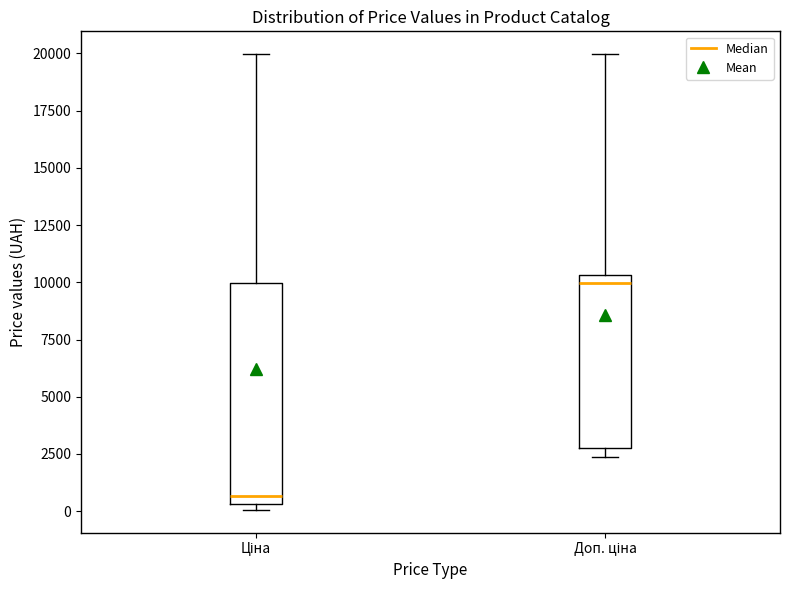

Reading left to right, read every box against the y-axis: the position of its median line, the range the box covers, and the ends of its whiskers. The values are not printed on the chart, so give them approximately, as read against the axis.

Ціна: median 500 (just above the box's lower edge), box 500 to 10000, whiskers 0 to 20000
Доп. ціна: median 10000, box 3000 to 10500, whiskers 2500 to 20000